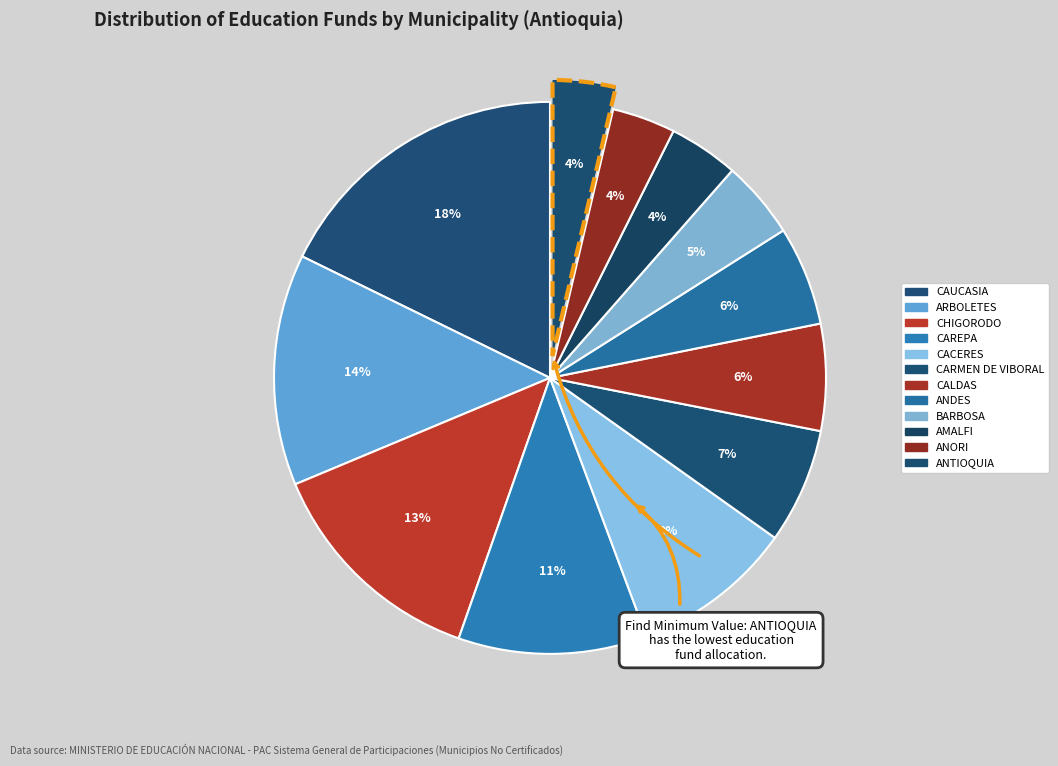

What percentage is the CARMEN DE VIBORAL slice, to the nearest percent?

7%